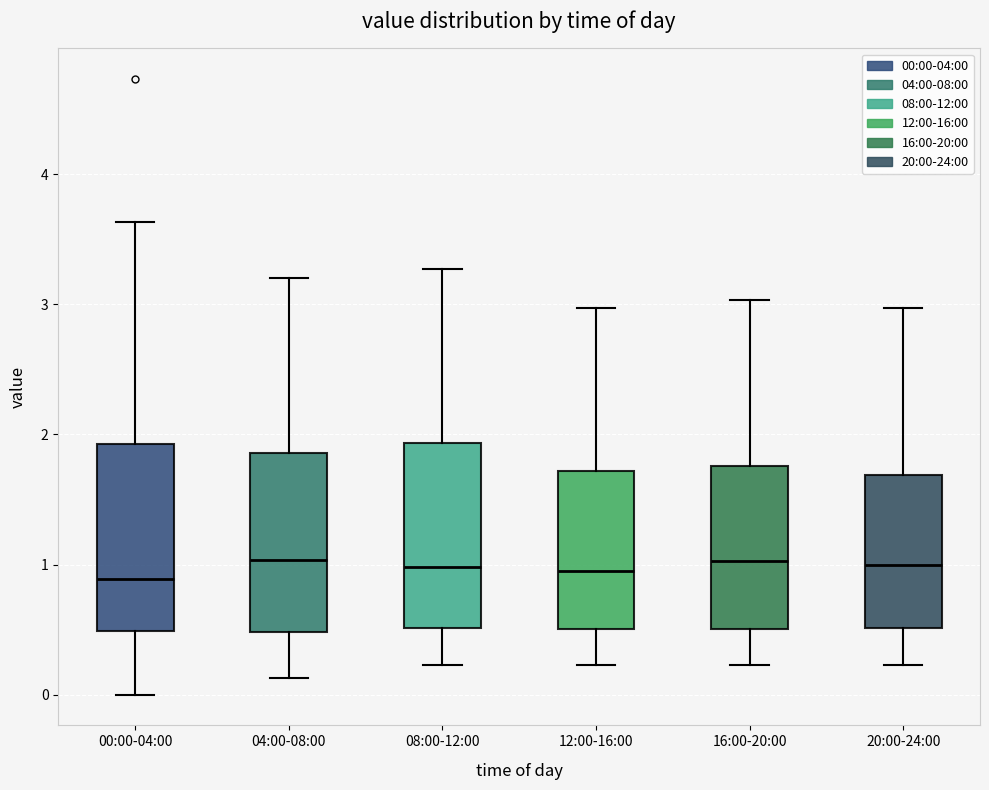

Reading left to right, read every box against the y-axis: the position of its median line, the range the box covers, and the ends of its whiskers. The values are not printed on the chart, so give them approximately, as read against the axis.

00:00-04:00: median 0.9, box 0.5 to 1.9, whiskers 0.0 to 3.6
04:00-08:00: median 1.0, box 0.5 to 1.9, whiskers 0.1 to 3.2
08:00-12:00: median 1.0, box 0.5 to 1.9, whiskers 0.2 to 3.3
12:00-16:00: median 1.0, box 0.5 to 1.7, whiskers 0.2 to 3.0
16:00-20:00: median 1.0, box 0.5 to 1.8, whiskers 0.2 to 3.0
20:00-24:00: median 1.0, box 0.5 to 1.7, whiskers 0.2 to 3.0